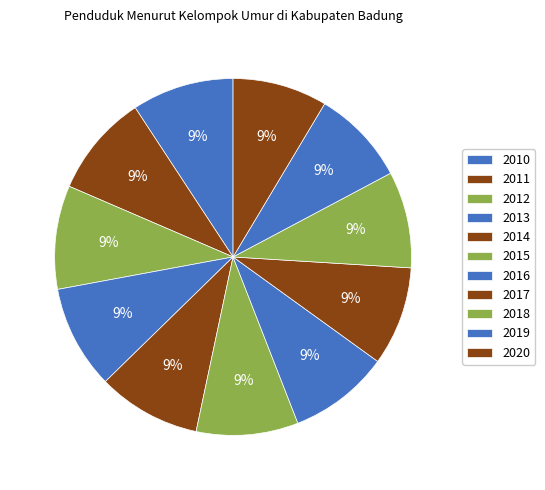

Which category has the biggest portion of the pie?

2012